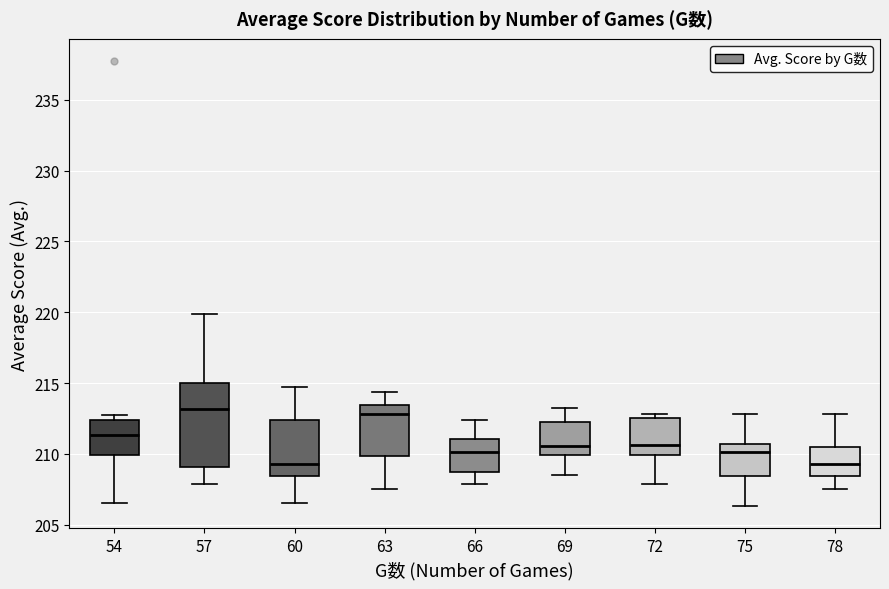

Reading left to right, transcribe this box plot: for each box, give where its median line is, the range the box spans, and where its two whiskers end, as read against the y-axis. The values are not printed on the chart, so give them approximately, as read against the axis.

54: median 211.5, box 210.0 to 212.5, whiskers 206.5 to 212.5 (just above the box's upper edge)
57: median 213.0, box 209.0 to 215.0, whiskers 208.0 to 220.0
60: median 209.5, box 208.5 to 212.5, whiskers 206.5 to 214.5
63: median 213.0, box 210.0 to 213.5, whiskers 207.5 to 214.5
66: median 210.0, box 208.5 to 211.0, whiskers 208.0 to 212.5
69: median 210.5, box 210.0 to 212.0, whiskers 208.5 to 213.5
72: median 210.5, box 210.0 to 212.5, whiskers 208.0 to 213.0
75: median 210.0, box 208.5 to 210.5, whiskers 206.5 to 213.0
78: median 209.5, box 208.5 to 210.5, whiskers 207.5 to 213.0